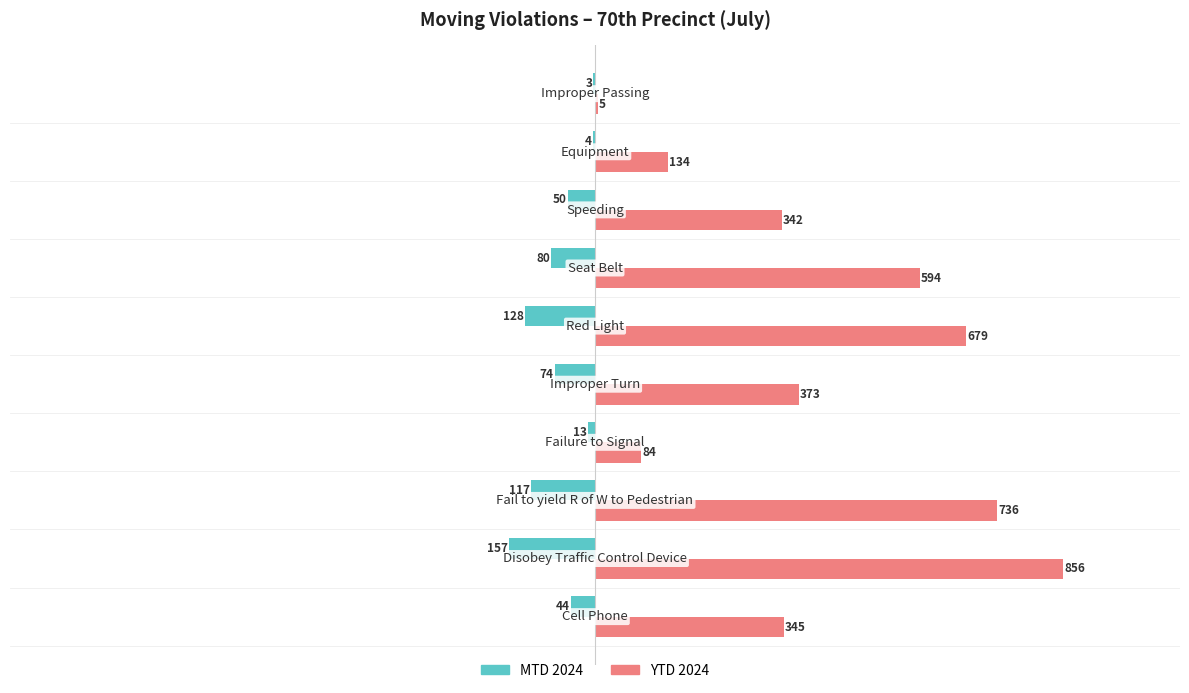

Which series has the largest total across all categories?

YTD 2024